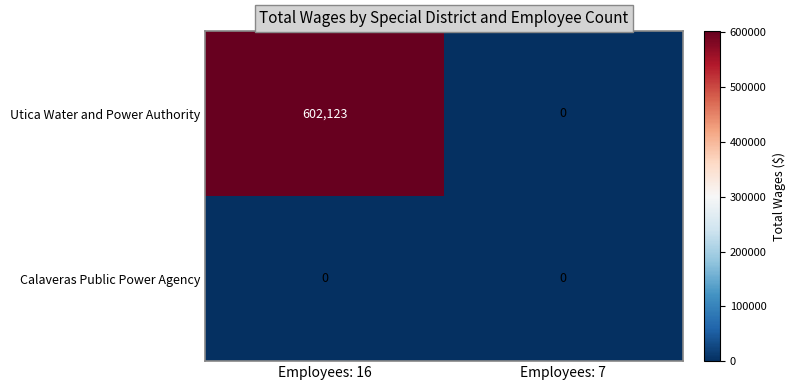

The value of Utica Water and Power Authority at Employees: 16 is 994927. True or false?

False